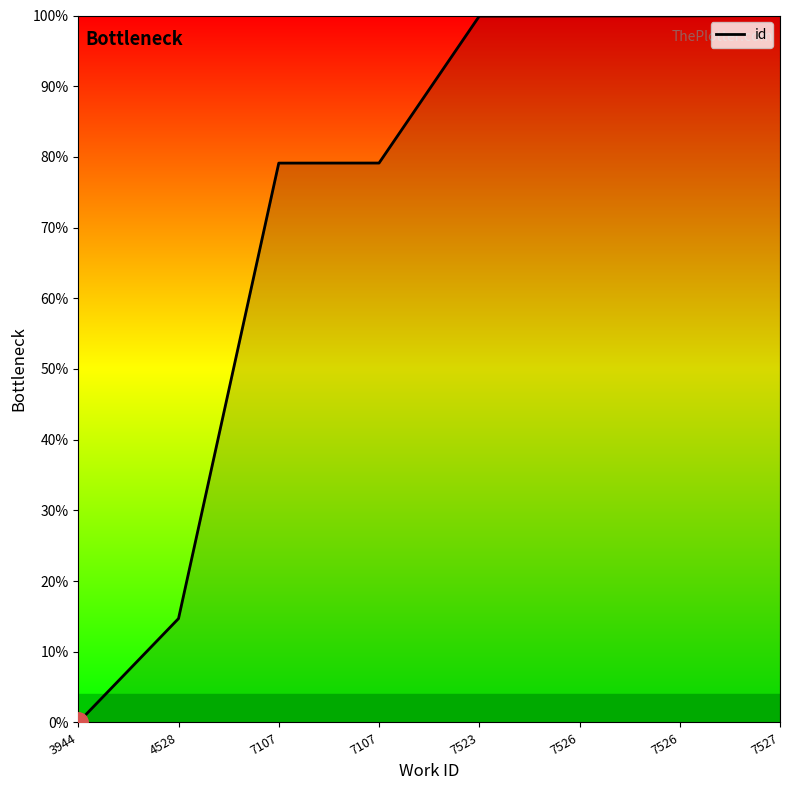

True or false: the data shows 99.9 at 7526.

True